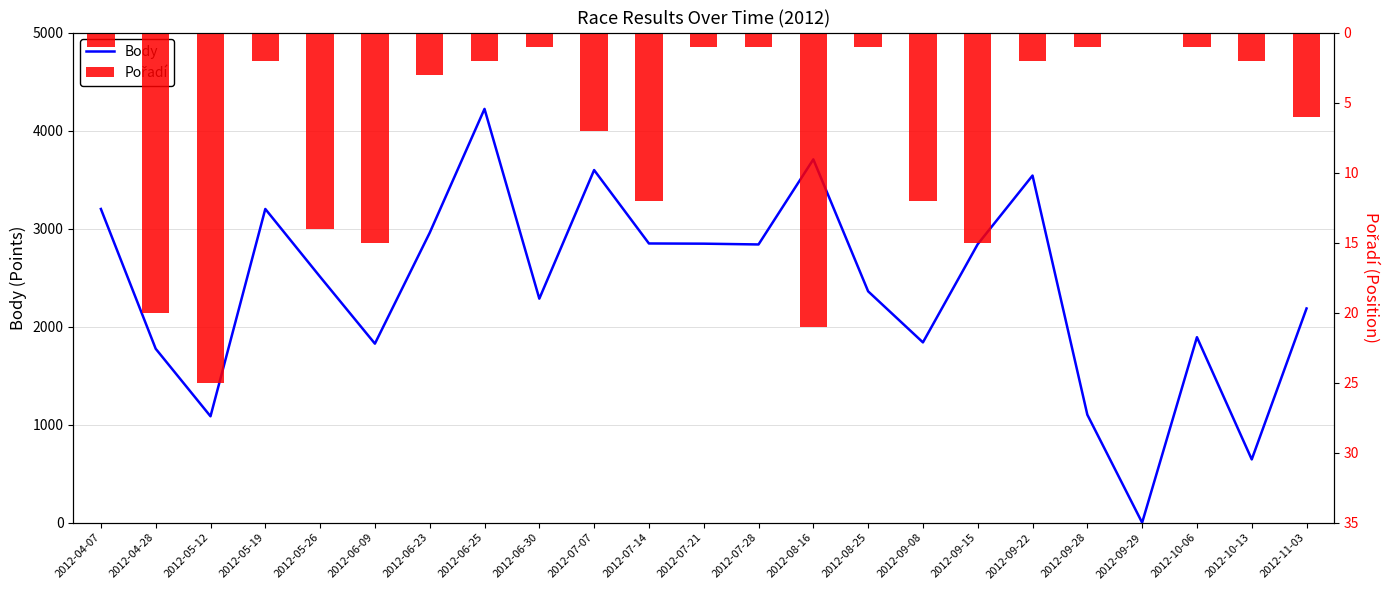

What is the sum of the Body values at 2012-06-30 and 2012-09-28?

3386